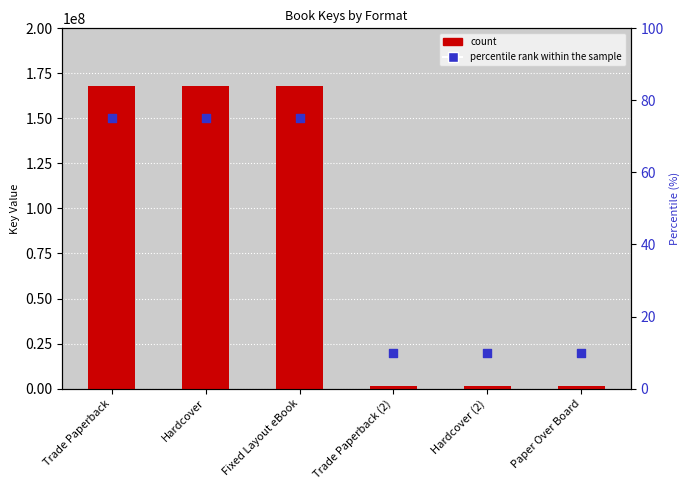

Is the value of percentile rank within the sample at Hardcover (2) greater than the value of Key at Trade Paperback?

No